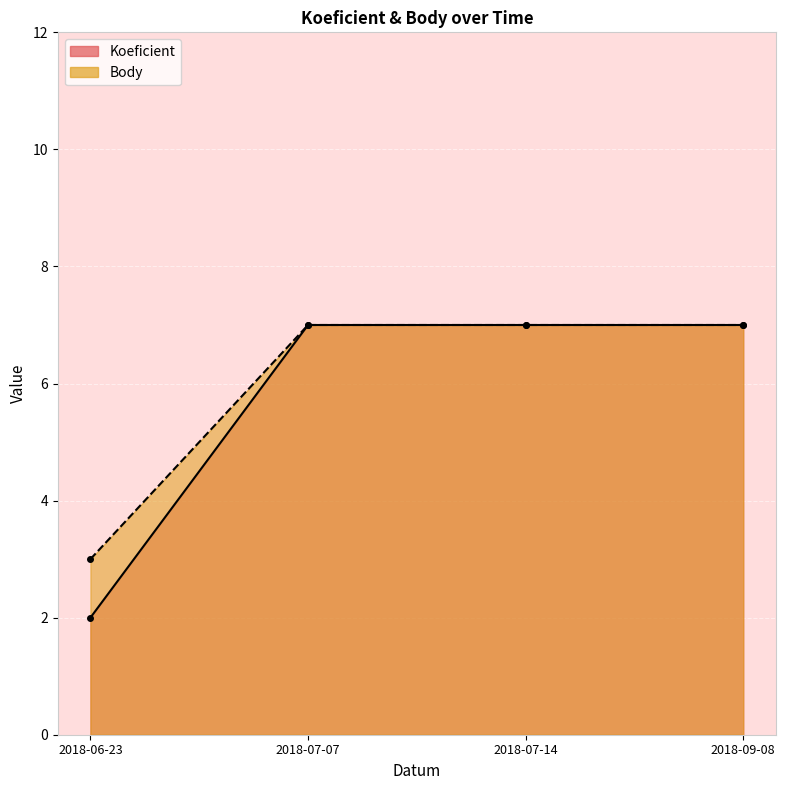

How many Koeficient values are between 7 and 8?

3